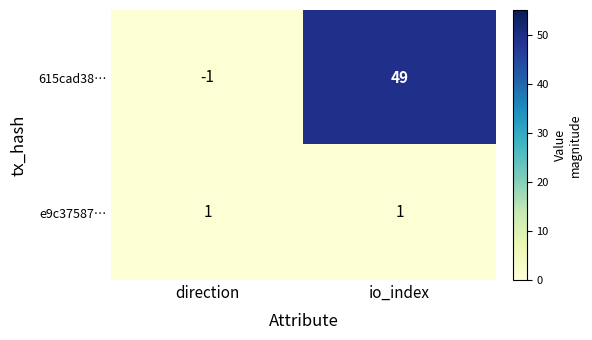

Reading left to right, list all the values displayed in this chart.

615cad38…: -1	49
e9c37587…: 1	1